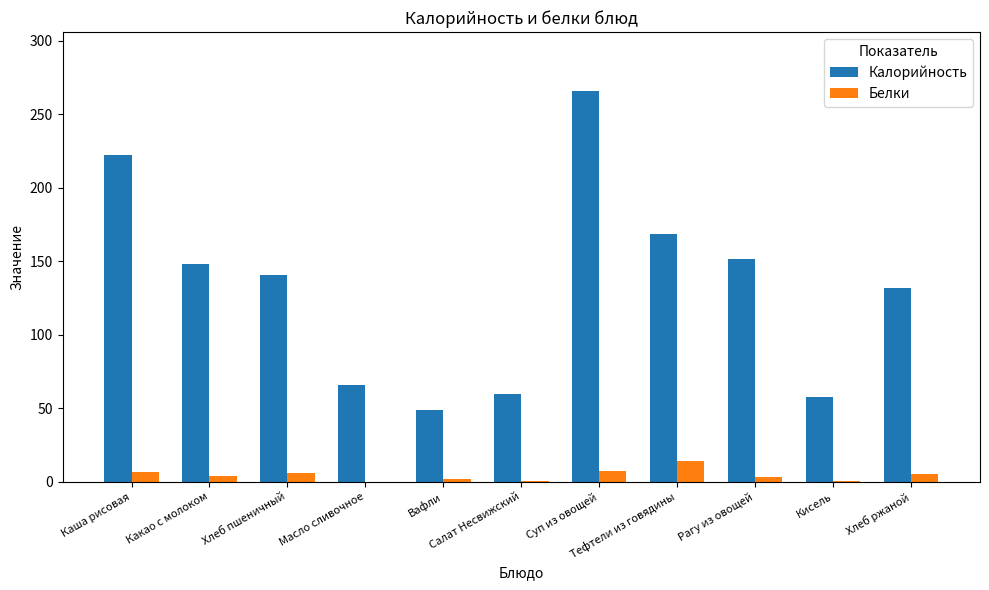

Count the number of data series in this chart.

2